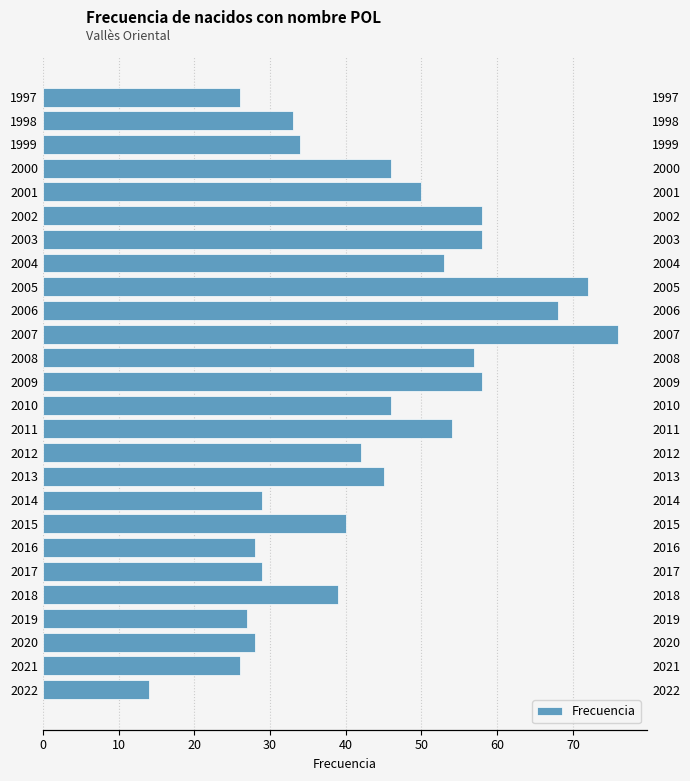

True or false: the data shows 39 at 1997.

False